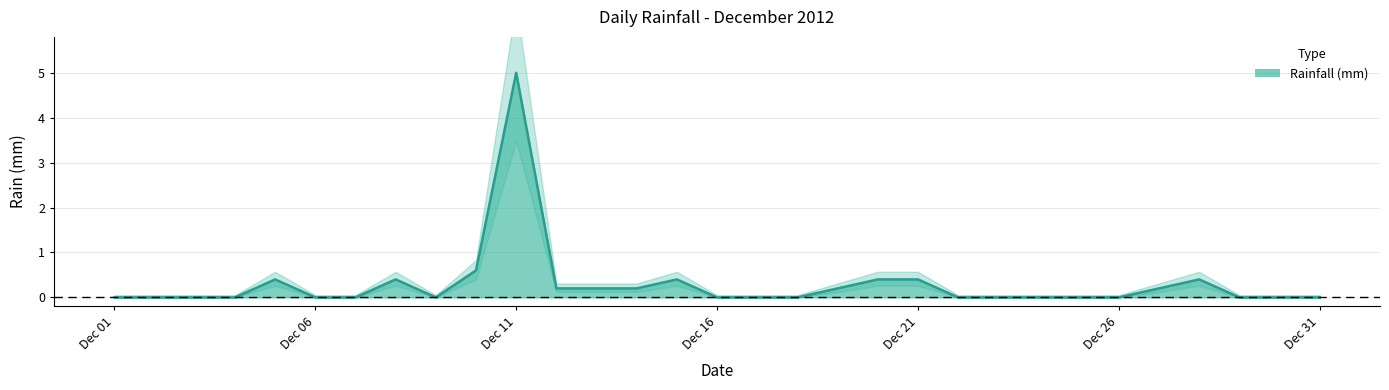

How many points are lower than both their immediate neighbors (excluding endpoints)?

1